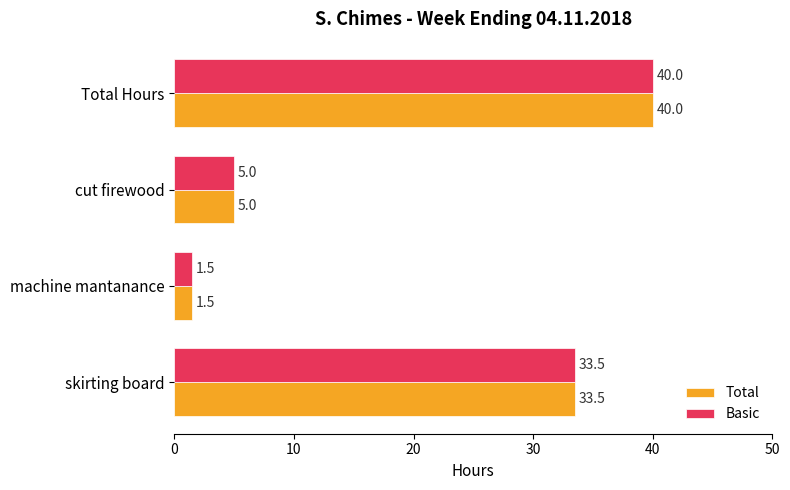

At which category is the sum across all series the highest?

Total Hours